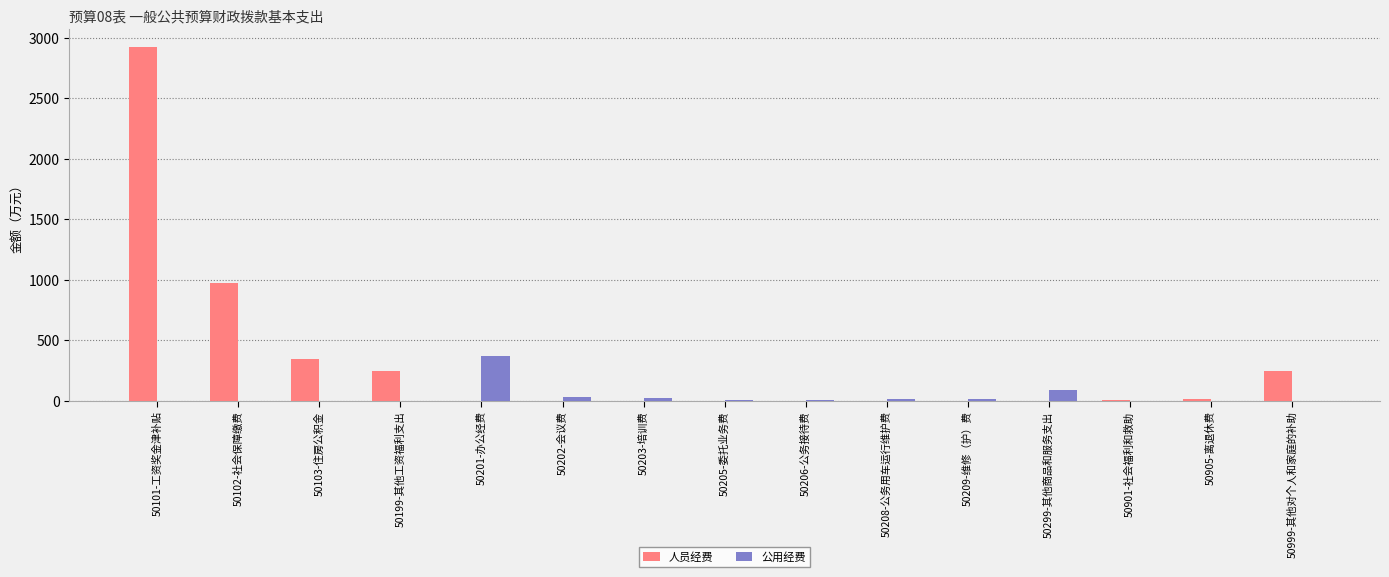

What is the difference between the maximum and second lowest values in the 人员经费 series?

2929.3